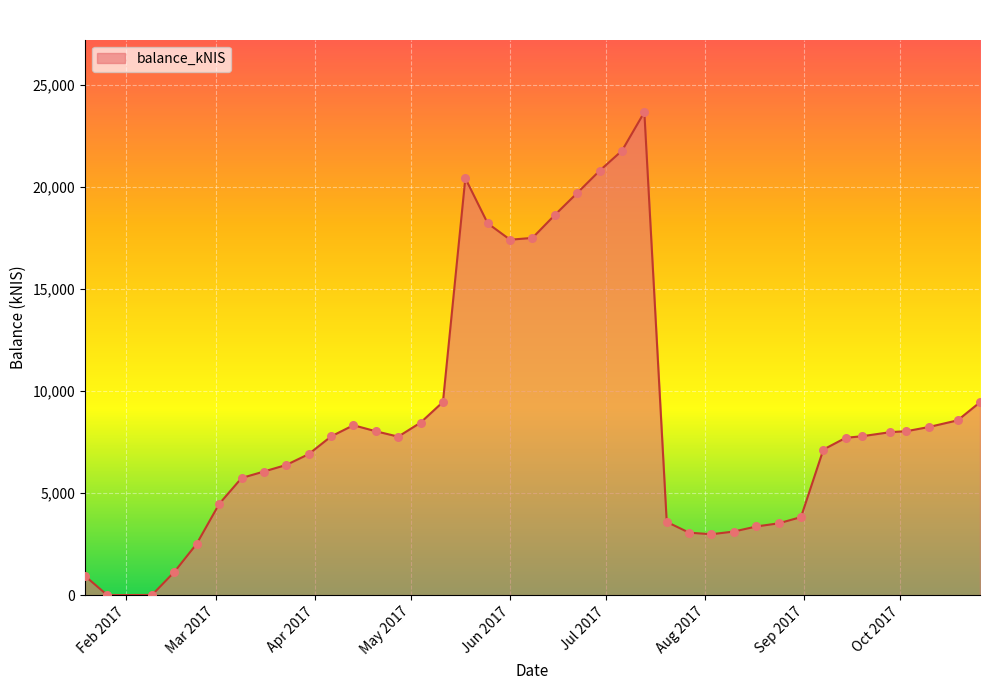

What is the maximum value shown in the chart?

23655.3